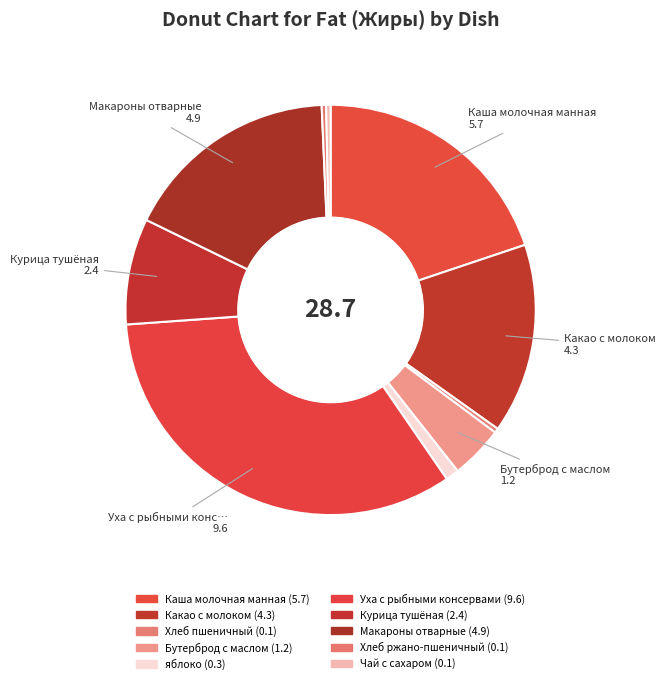

How many segments does this pie chart have?

10